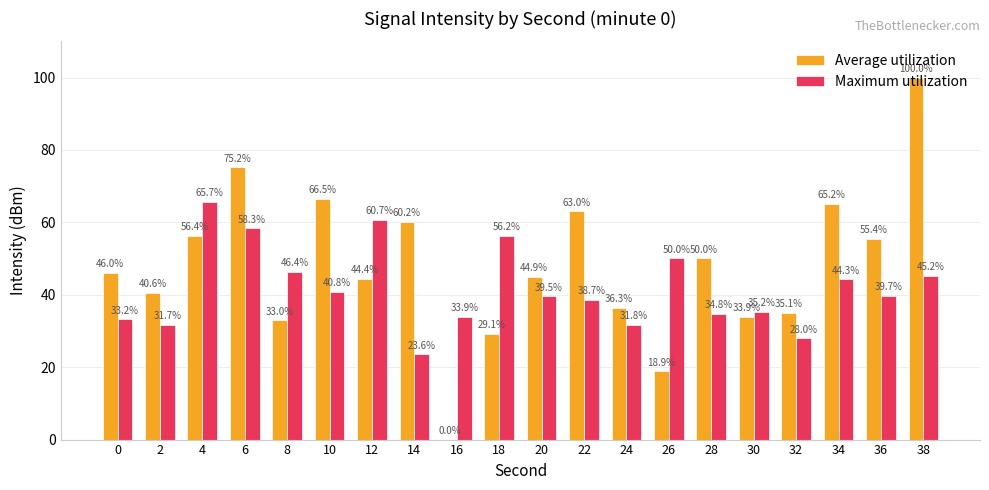

How many categories are shown in the chart?

20